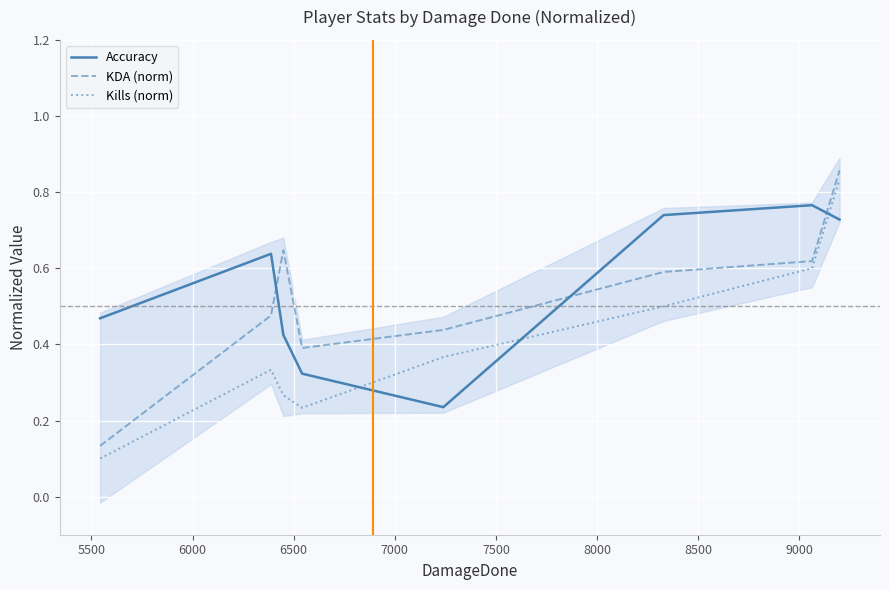

True or false: Accuracy and Kills (norm) cross at least once.

True